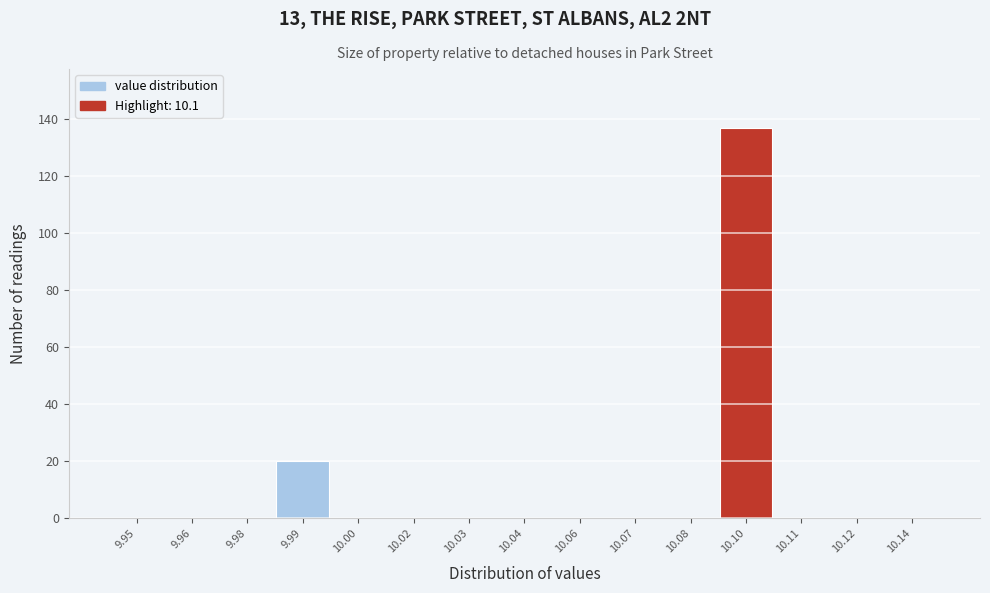

Reading left to right, list all the values displayed in this chart.

9.95=0	9.96=0	9.98=0	9.99=20	10.00=0	10.02=0	10.03=0	10.04=0	10.06=0	10.07=0	10.08=0	10.10=137	10.11=0	10.12=0	10.14=0